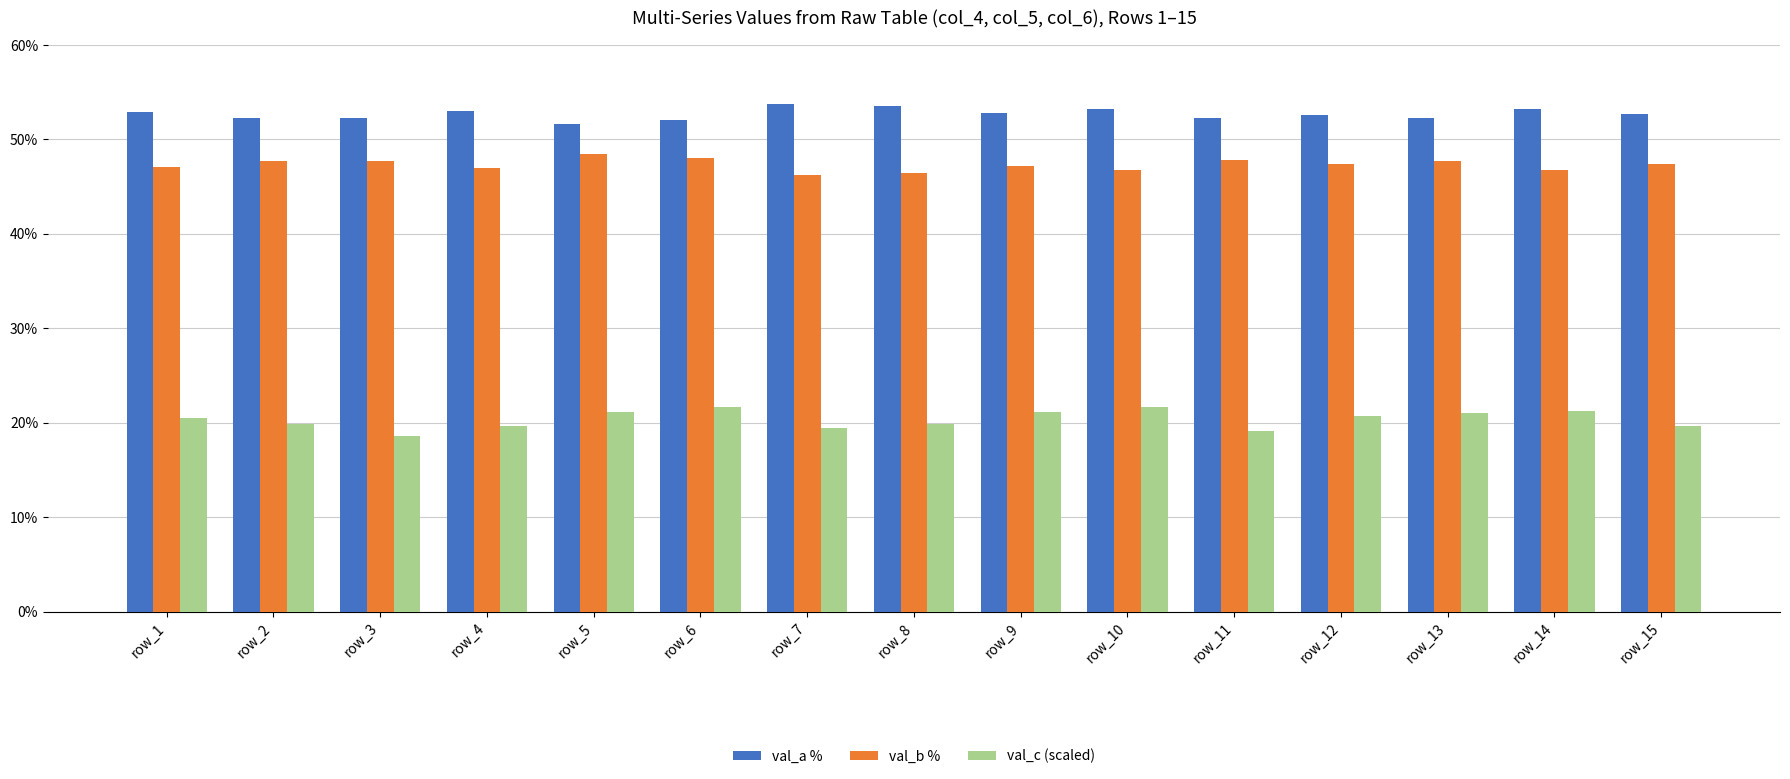

Rank the series by their average value, from highest to lowest.

val_a %, val_b %, val_c (scaled)